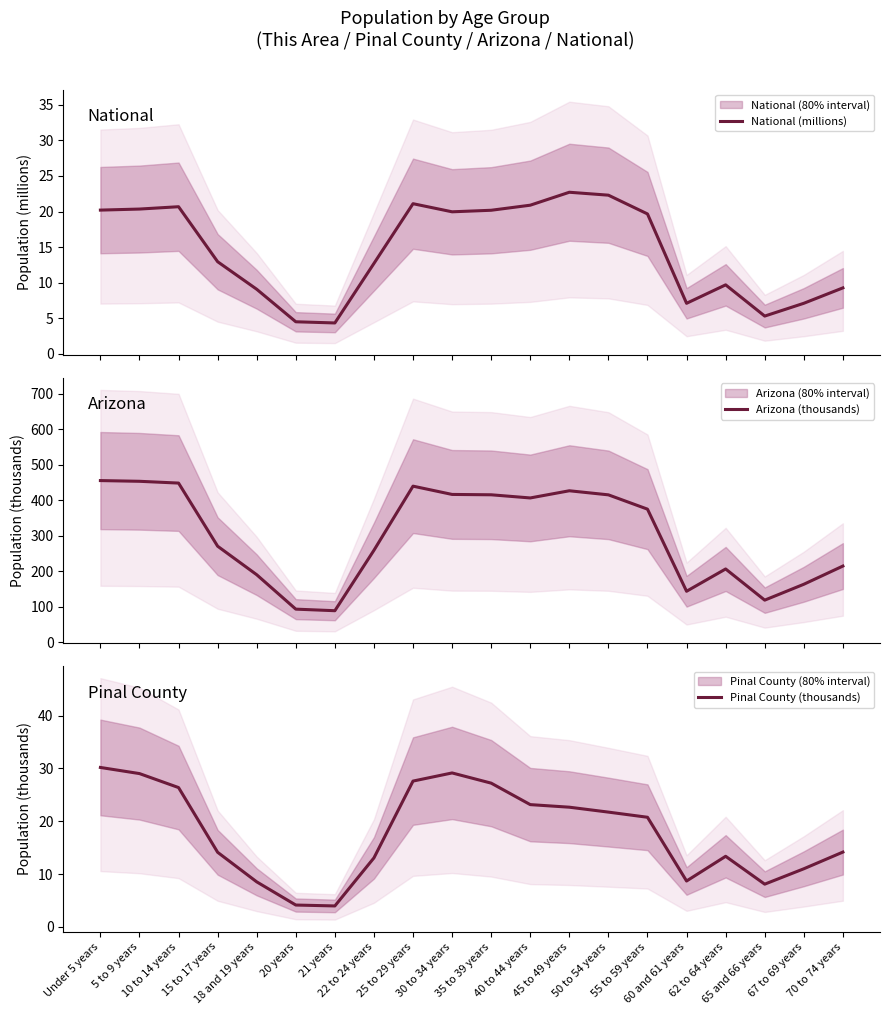

Where is National (millions) nearest to the value 13?

15 to 17 years